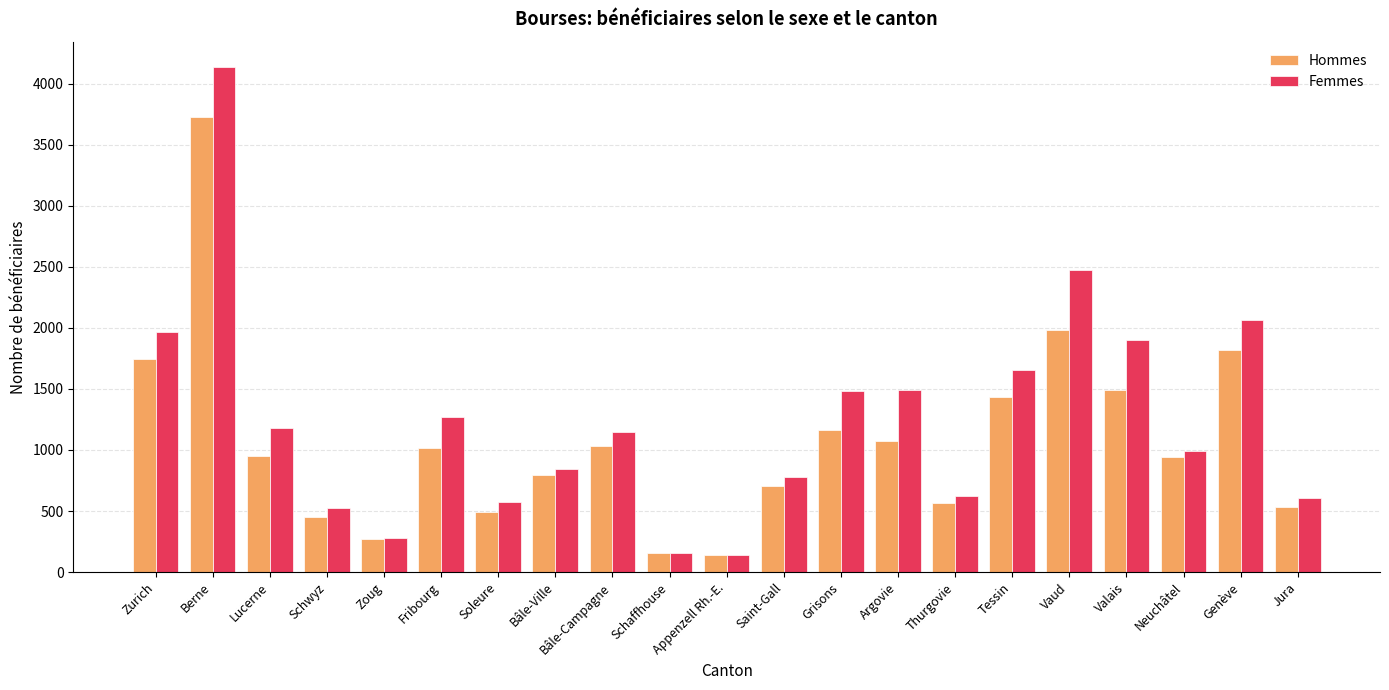

What is the value of the Femmes bar at the 1st from the left?

1965